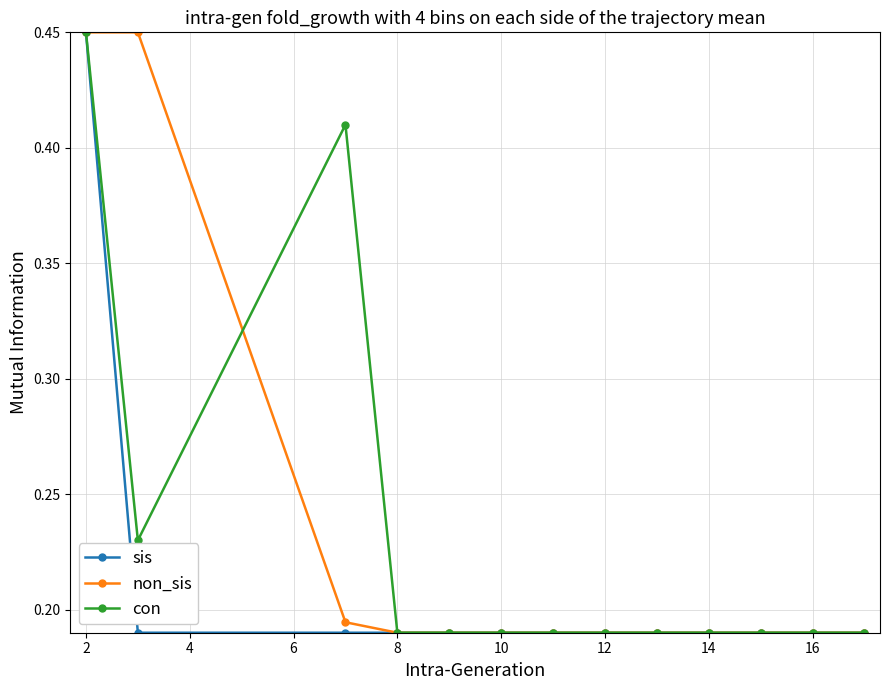

True or false: con has more than 0 points higher than both neighbors.

True